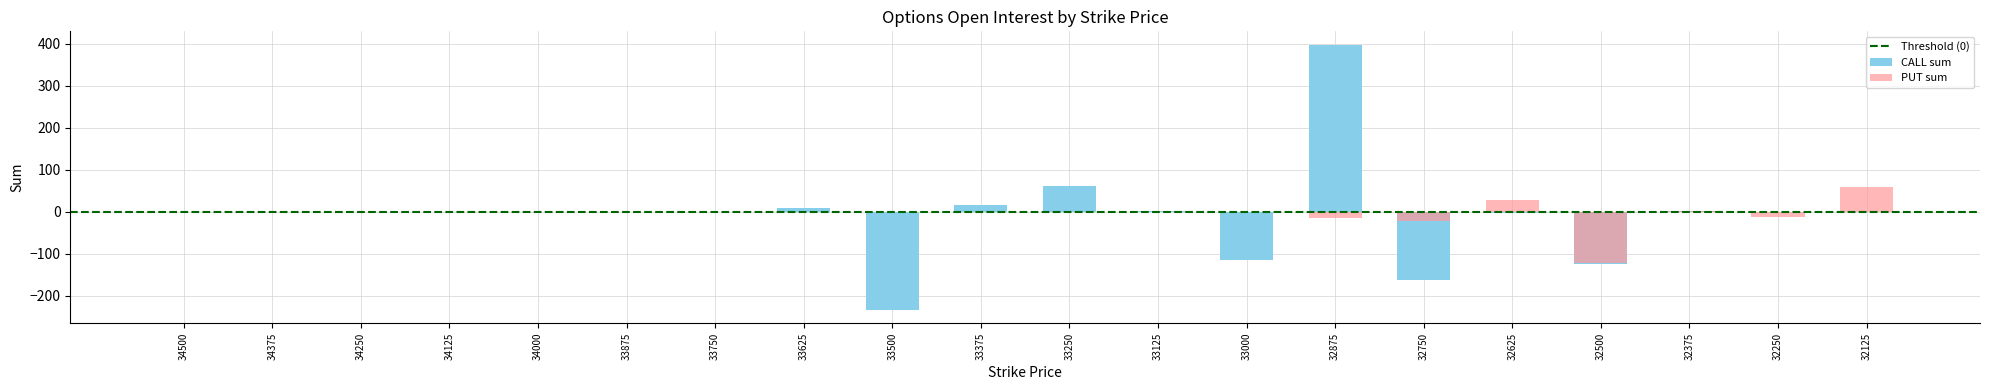

What is the spread (max minus min) of values at 33625?

8